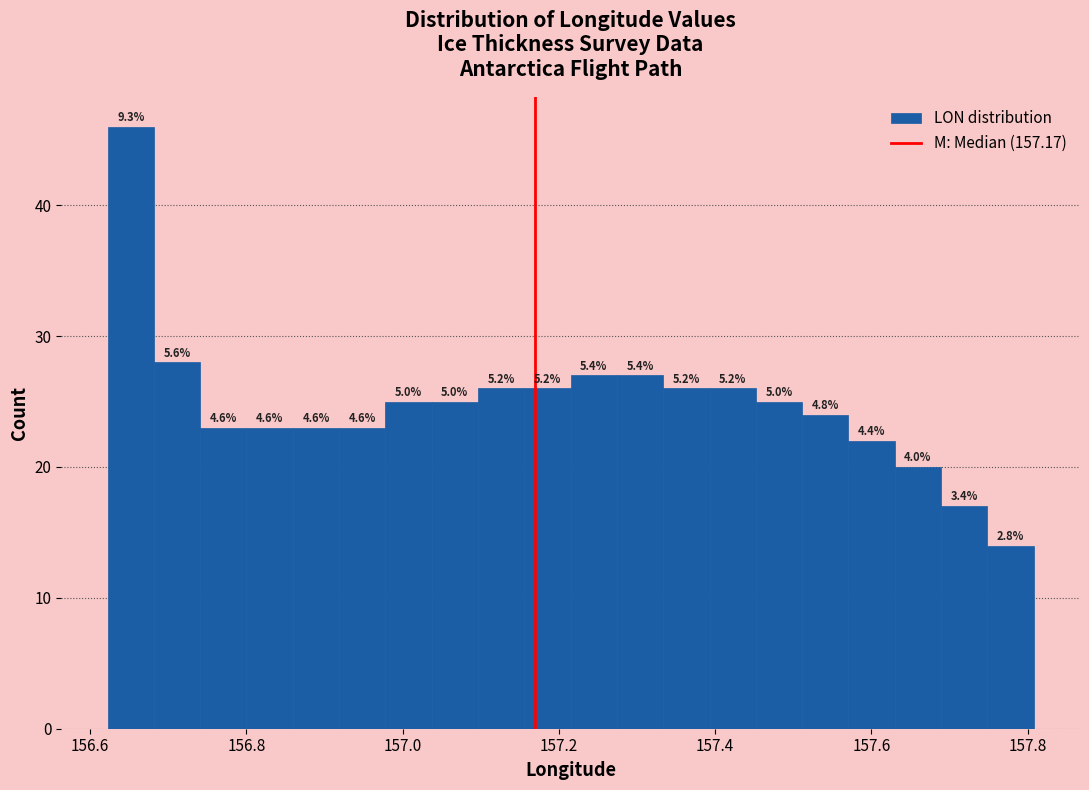

Read against the x-axis, roughly where is the centre of the tallest bar?

156.66